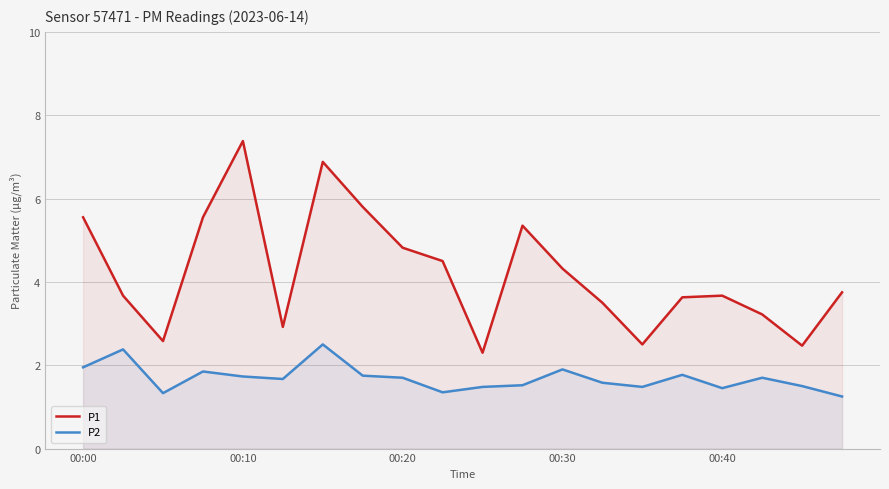

Is it true that P1 equals 6.9 at 6?

True